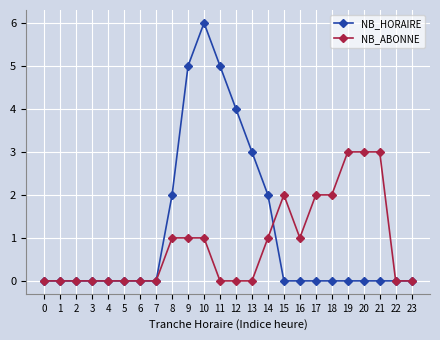

Does the chart have visible grid lines?

Yes